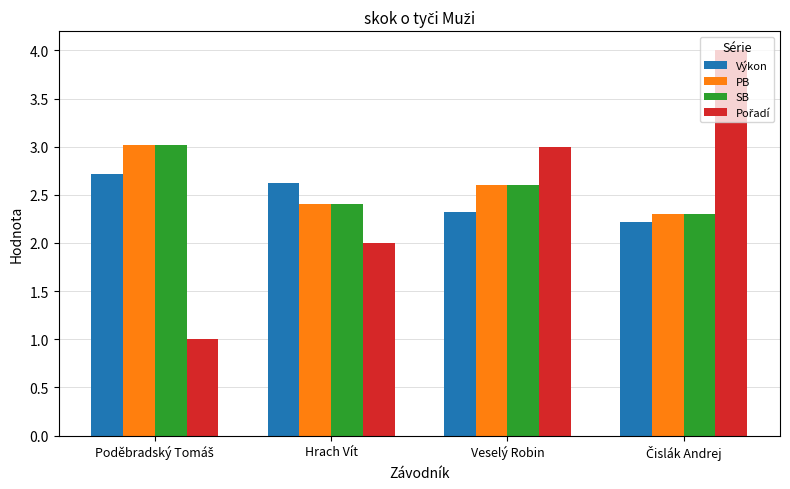

What is the value of the Výkon bar at the 3rd from the left?

2.3